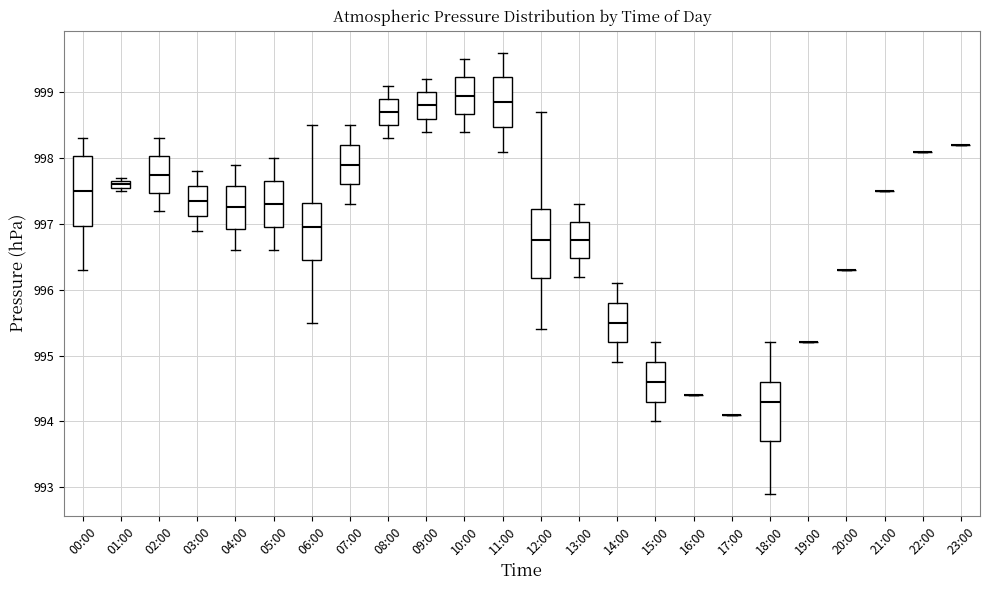

Where is the lower edge of the box for 03:00 on the y-axis? The values are not printed on the chart, so give them approximately, as read against the axis.

997.1